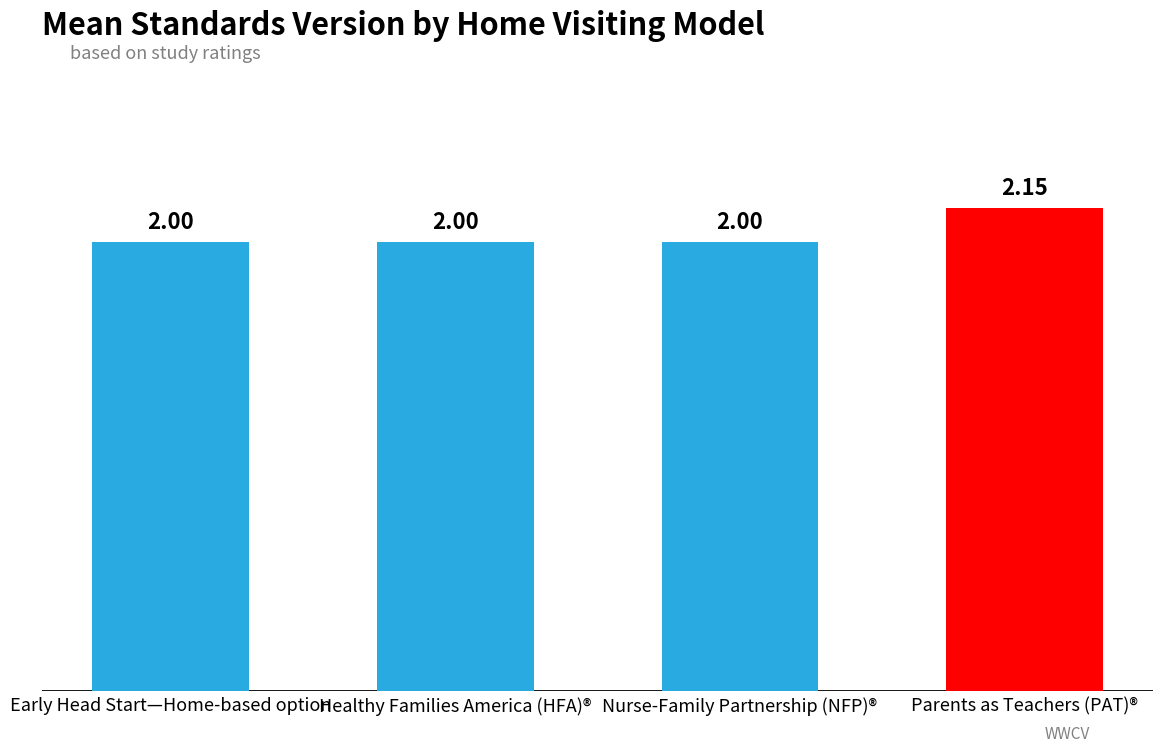

At which category does the chart reach its peak across all series?

Parents as Teachers (PAT)®